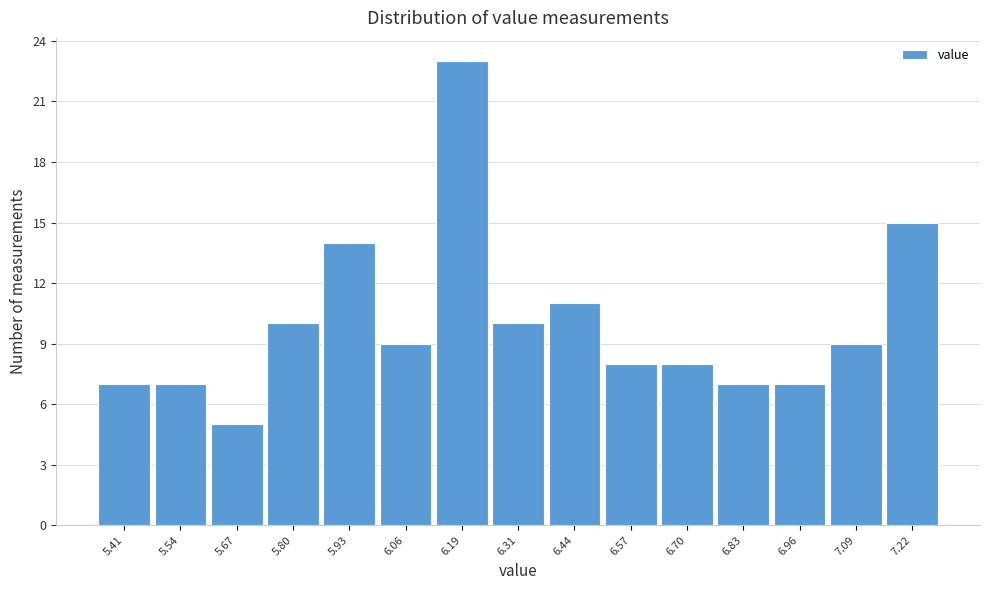

Reading left to right, transcribe this chart: for each bar, give the range it covers on the x-axis and its height. Neither the bar edges nor the heights are printed on the chart, so give them approximately, as read against the axes.

5.36 to 5.48: 7
5.48 to 5.60: 7
5.60 to 5.74: 5
5.74 to 5.86: 10
5.86 to 6.00: 14
6.00 to 6.12: 9
6.12 to 6.26: 23
6.26 to 6.38: 10
6.38 to 6.50: 11
6.50 to 6.64: 8
6.64 to 6.76: 8
6.76 to 6.90: 7
6.90 to 7.02: 7
7.02 to 7.16: 9
7.16 to 7.28: 15